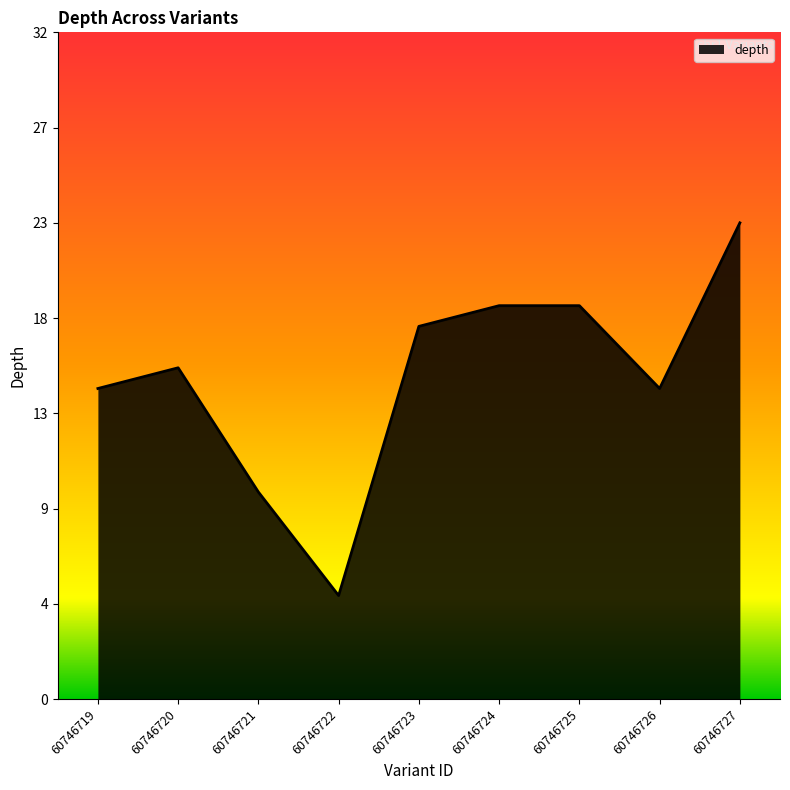

The chart shows a value of 19 at 60746724. True or false?

True